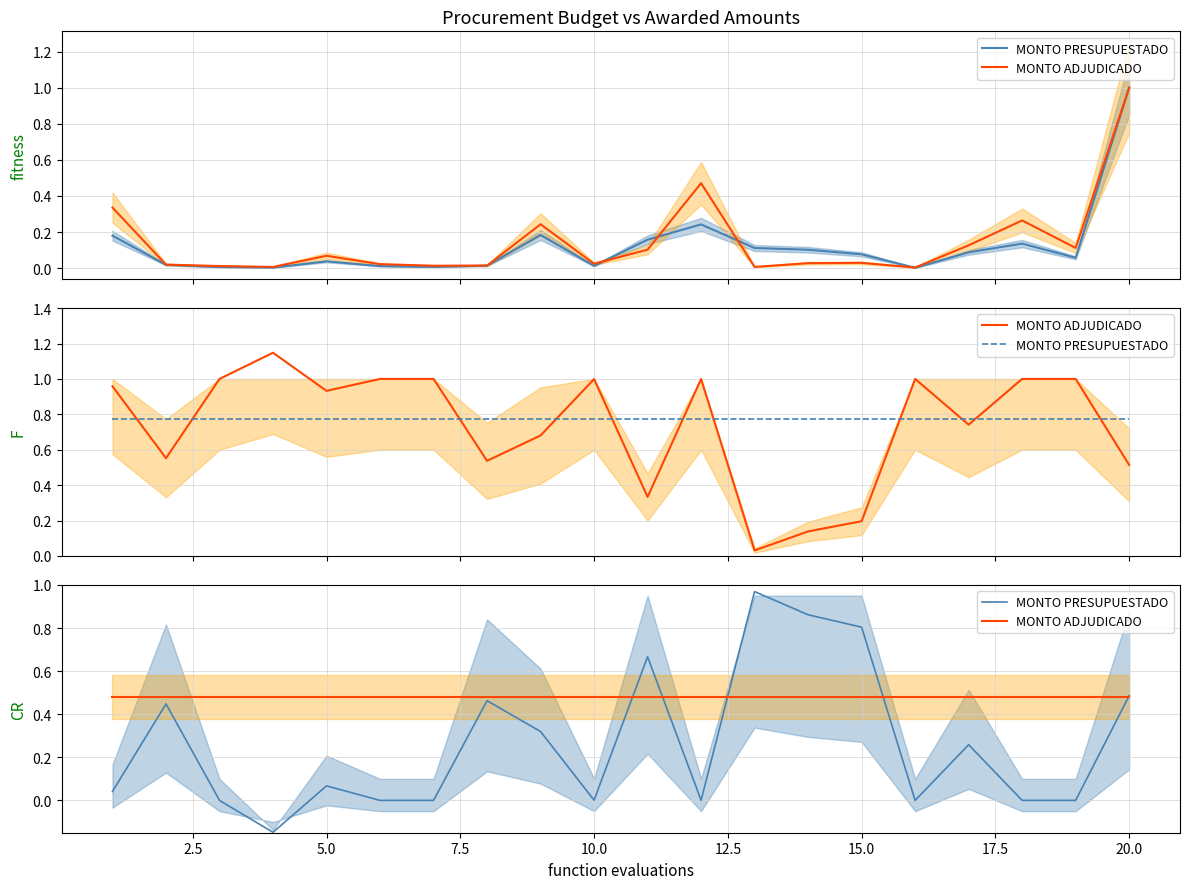

What is the sum of the MONTO ADJUDICADO values at 2.5 and 14?

1.0